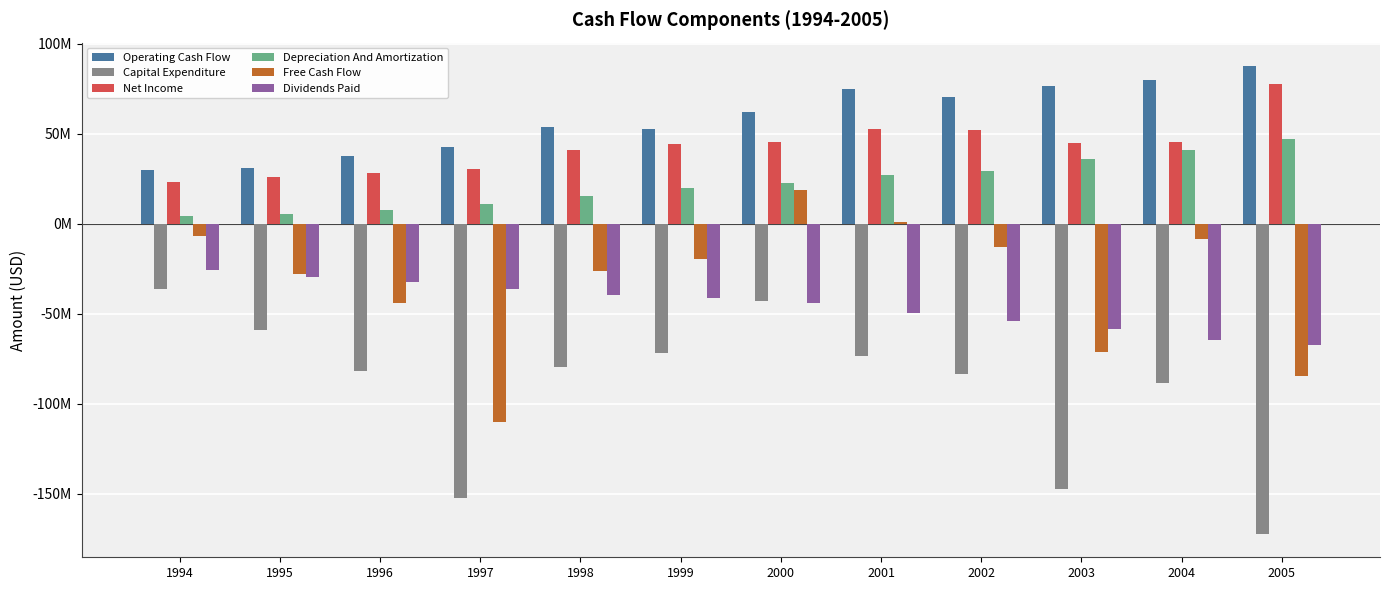

The value of Free Cash Flow at 2003 is -71130000. True or false?

True